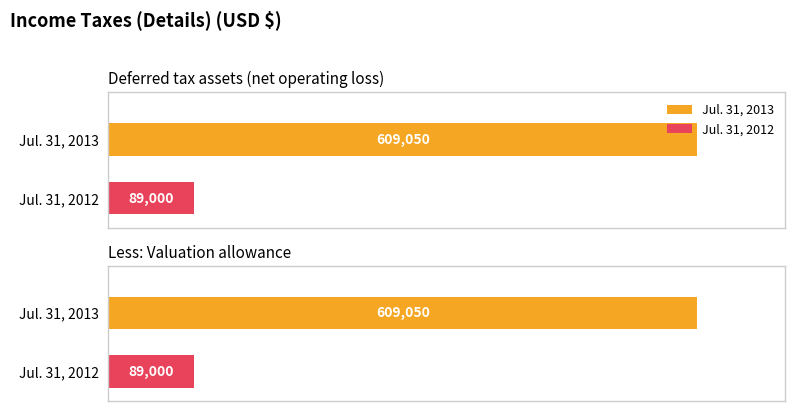

What is the minimum value for Jul. 31, 2013?

609050